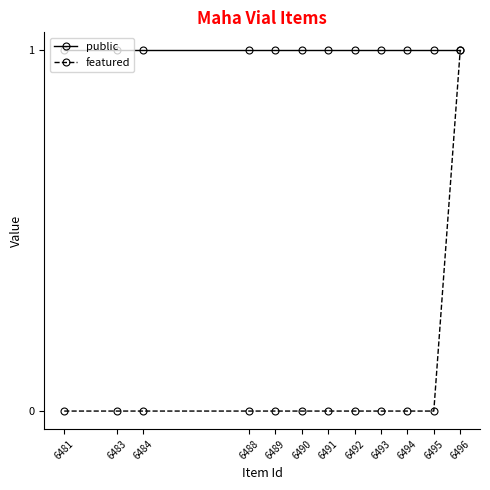

What are all the series names shown in the legend?

public, featured